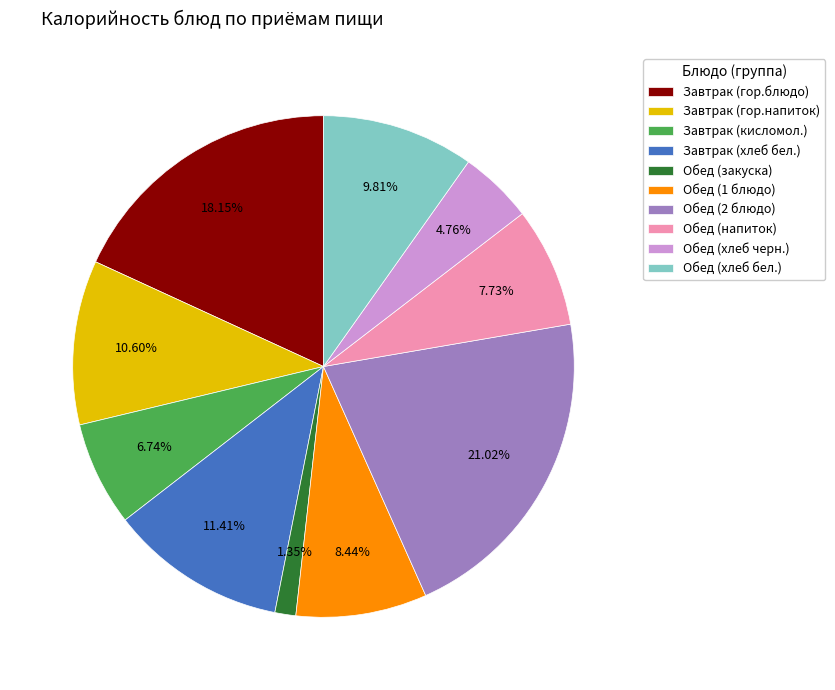

Which slice is the largest?

Обед (2 блюдо)